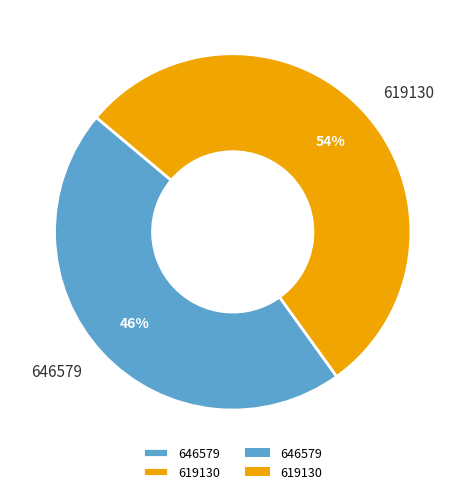

How many segments does this pie chart have?

2